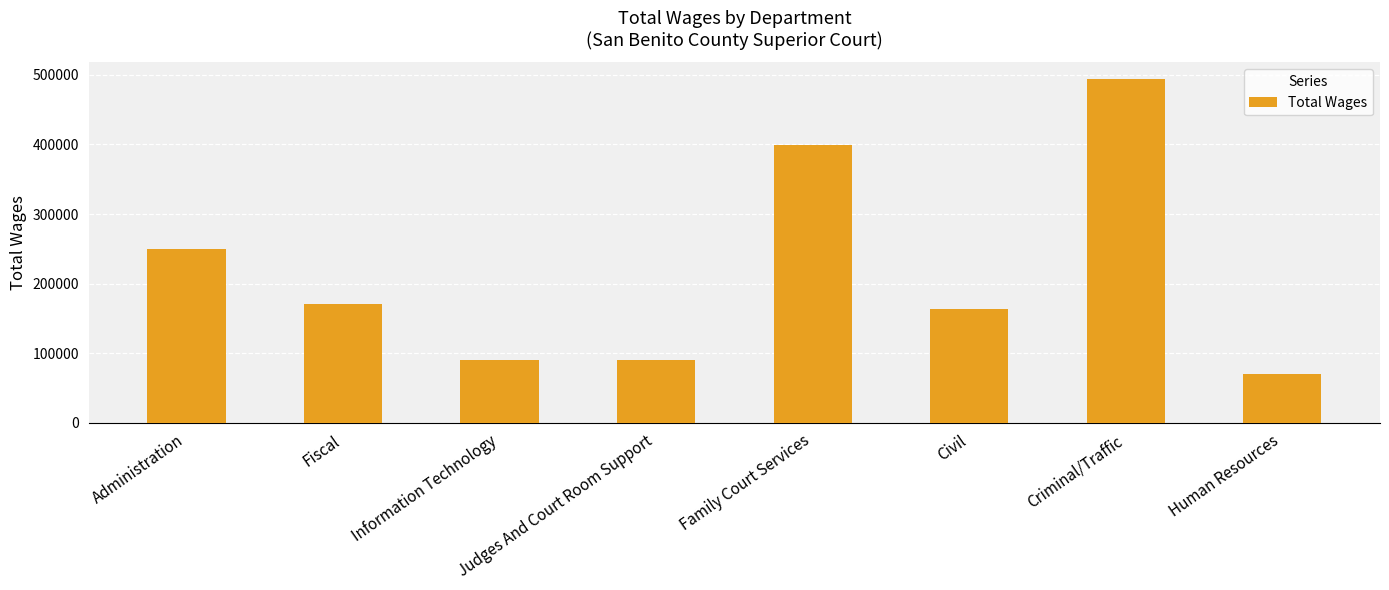

What is the difference between the maximum and minimum values?

422794